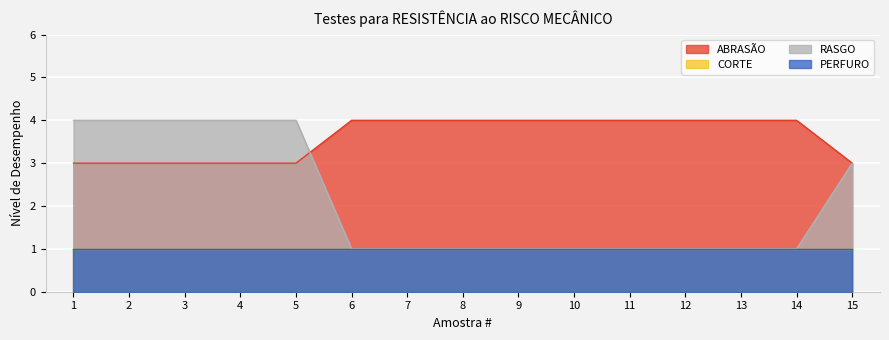

Which series has the largest total across all categories?

ABRASÃO